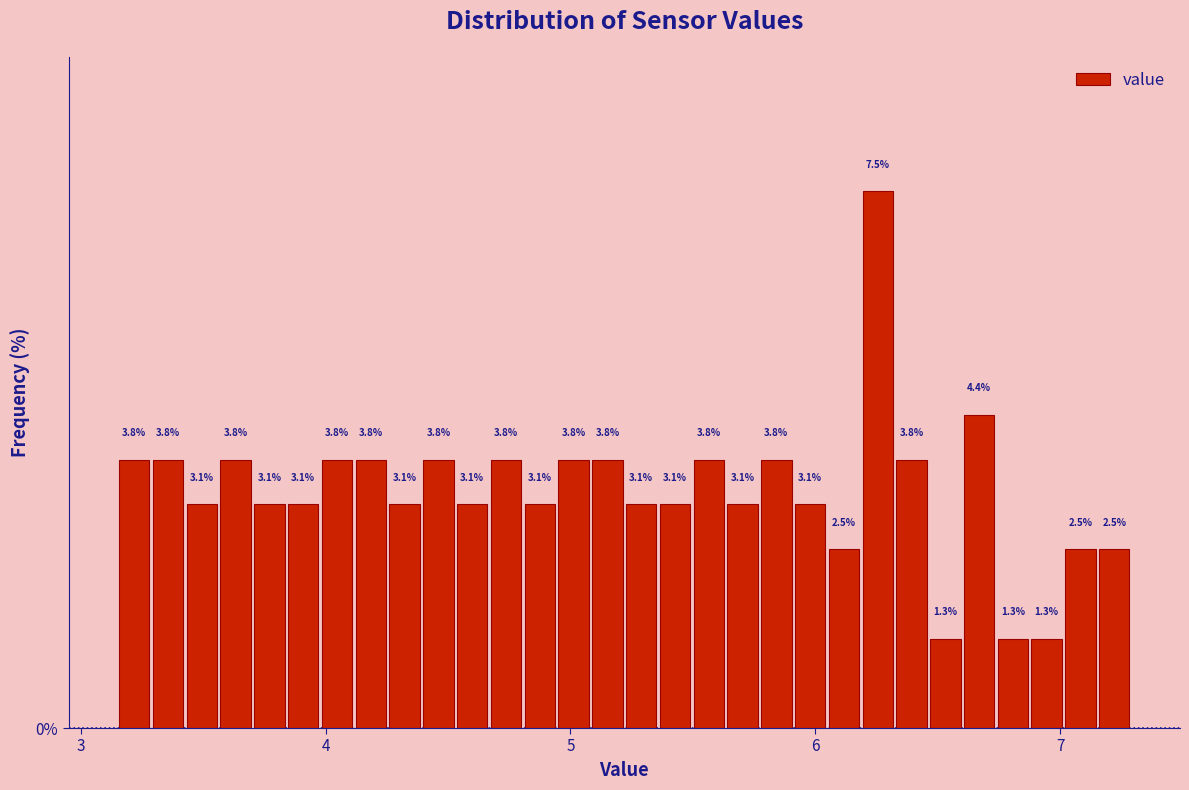

Around what value on the x-axis is the tallest bar? Give the approximate position of its centre, as read against the axis.

6.3